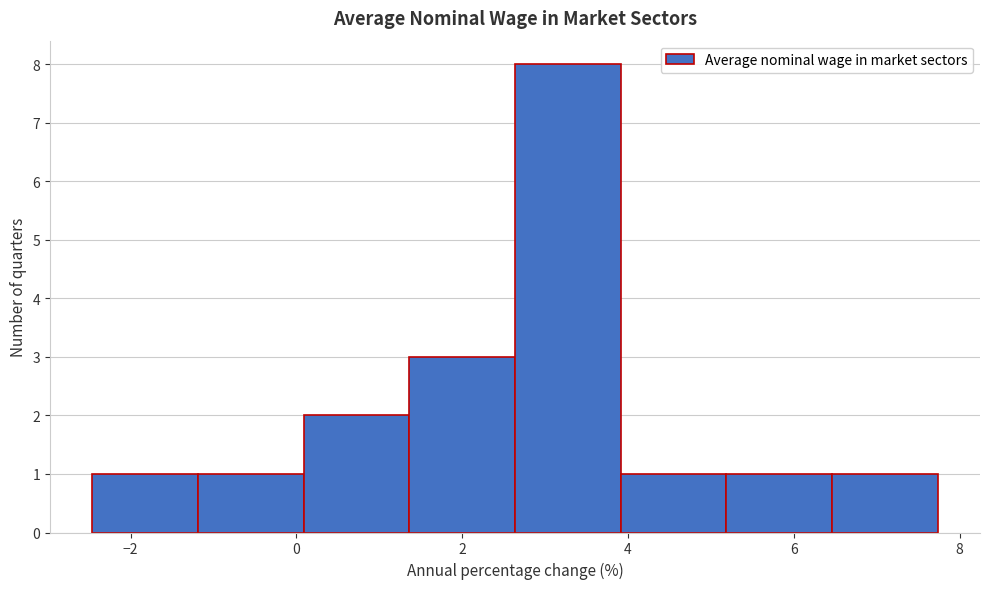

Which range on the x-axis has the tallest bar?

2.6 to 4.0